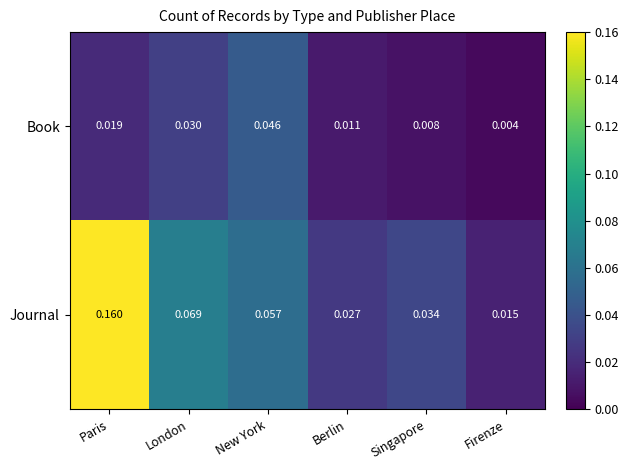

List the series in order of their overall mean, highest first.

Journal, Book